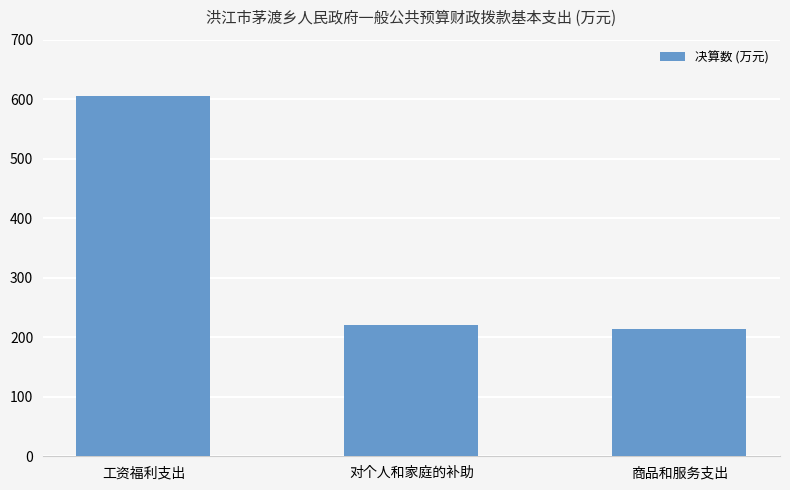

Rank the categories by value from highest to lowest.

工资福利支出, 对个人和家庭的补助, 商品和服务支出